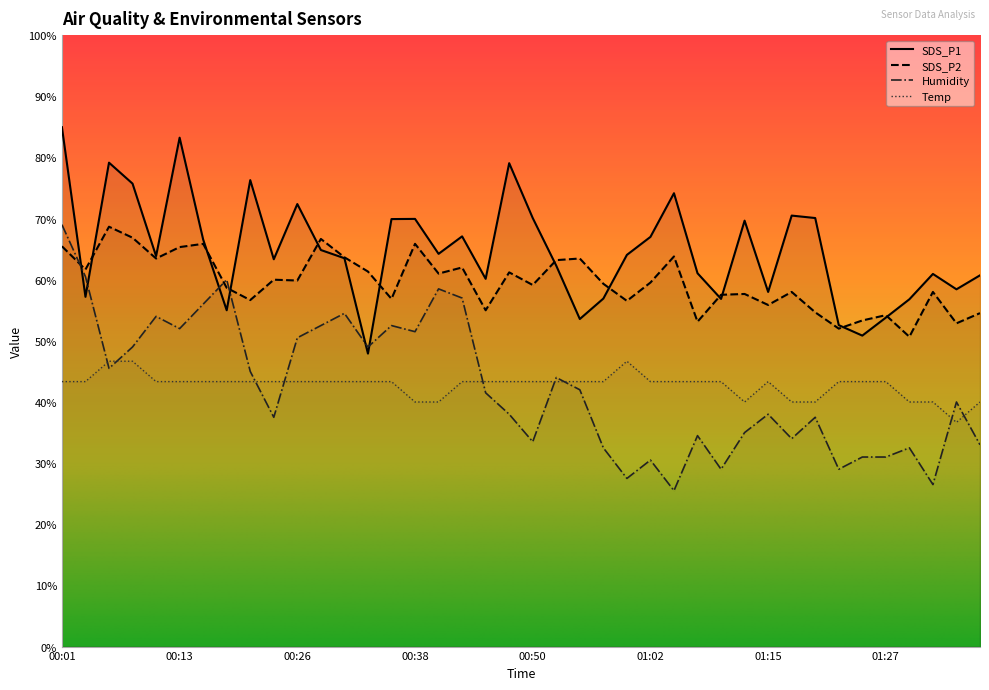

Rank the series at 00:33 from lowest to highest value.

Temp, SDS_P1, Humidity, SDS_P2